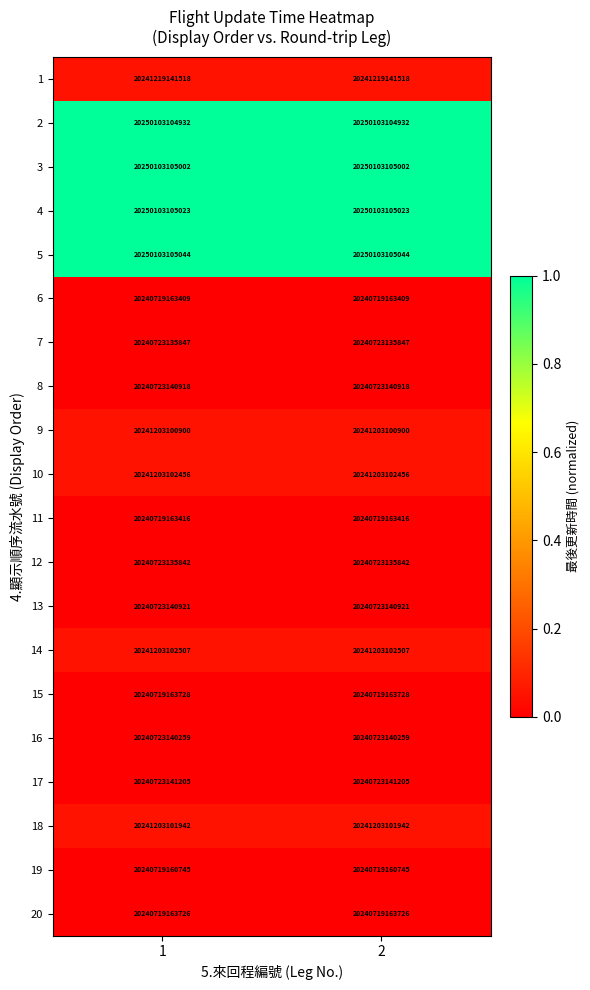

The value of 8 at 2 is 5205247954726. True or false?

False